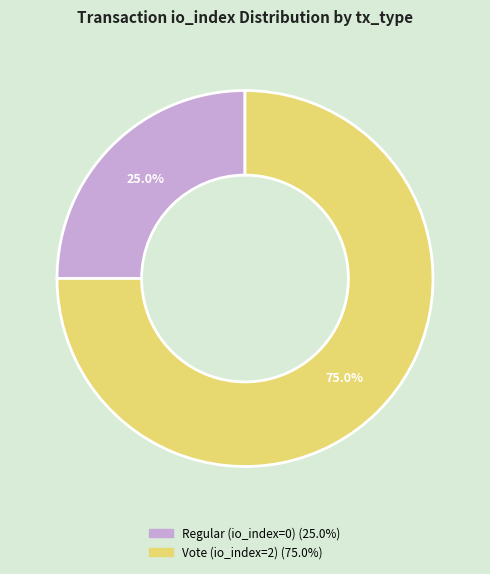

How many segments does this pie chart have?

2